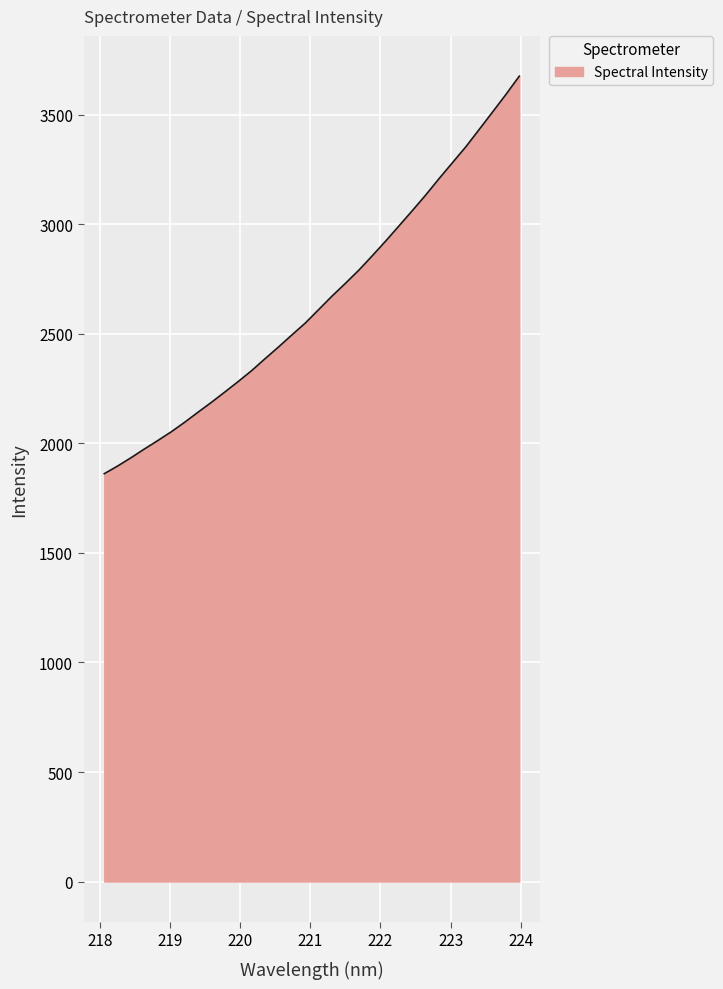

What is the greatest value displayed?

3677.0